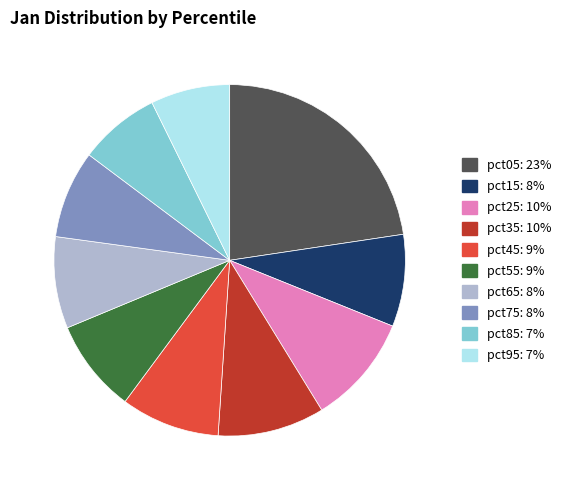

How many segments does this pie chart have?

10